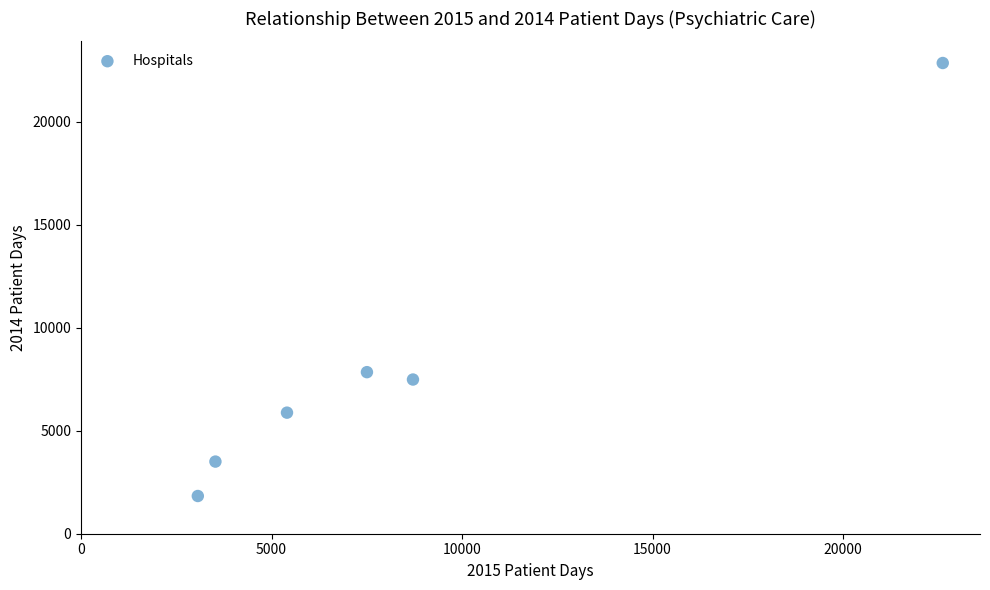

What Y value in the scatter plot is closest to 12340?

7843